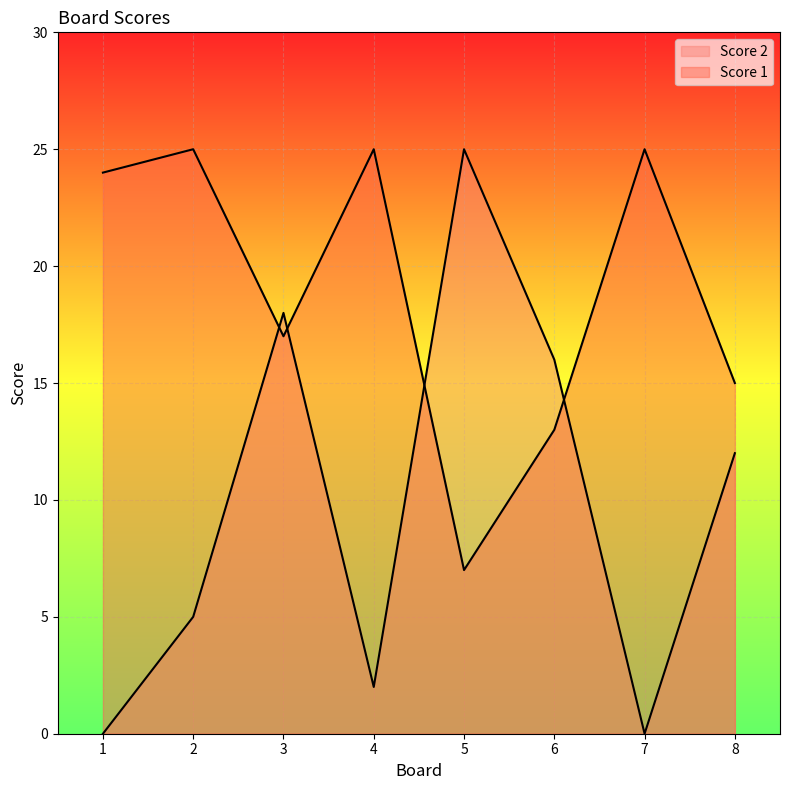

Between 7 and 5, which is larger?

7